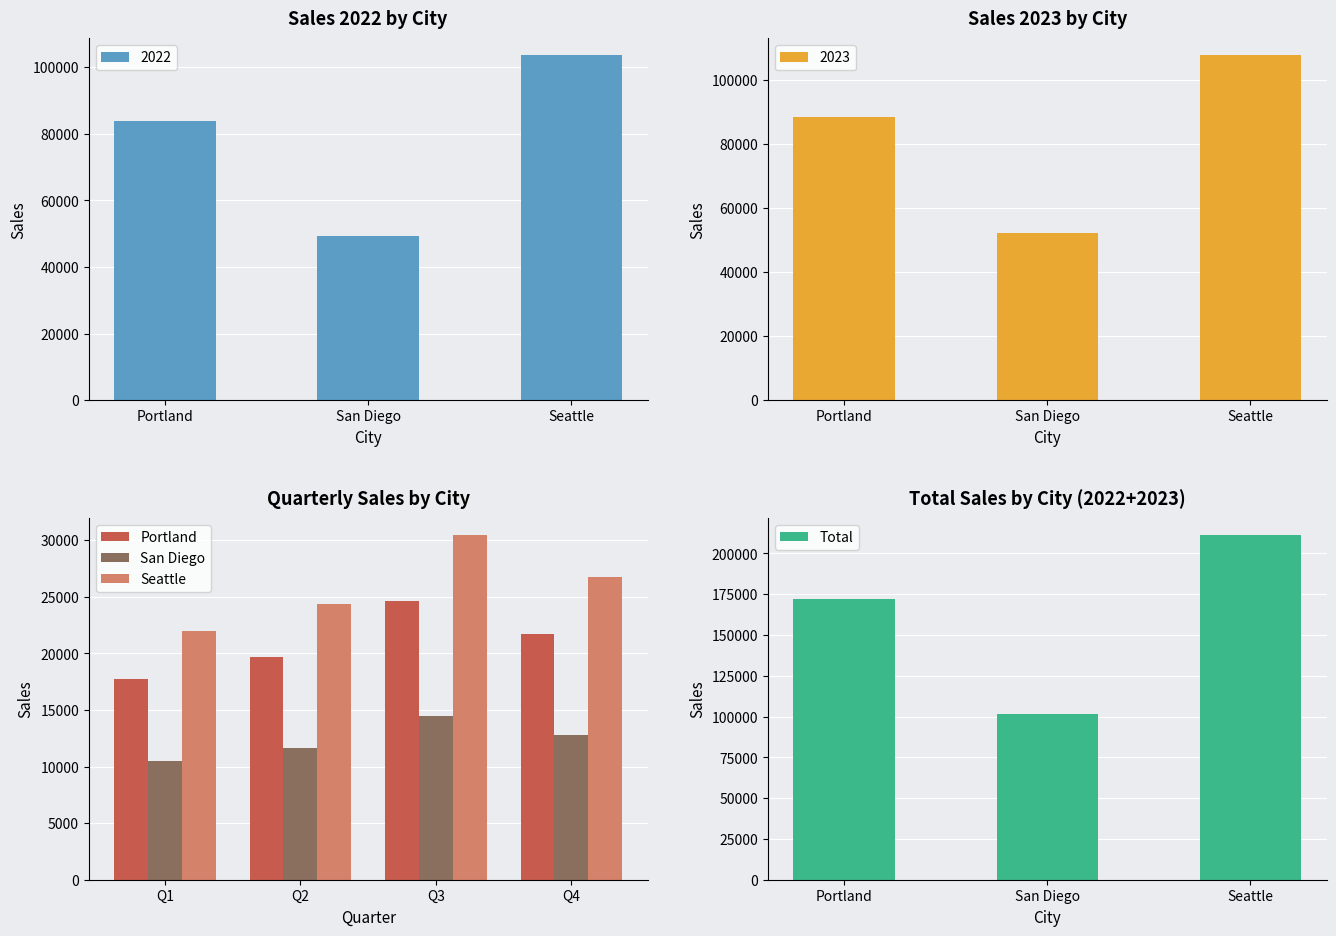

What is the sum of the 2023 values at San Diego and Portland?

140759.5